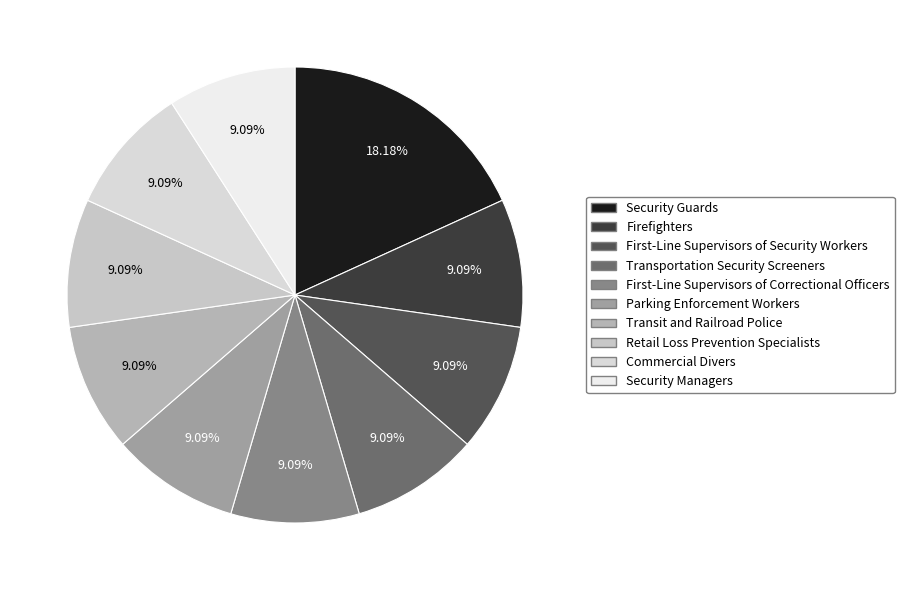

To the nearest percent, what percentage of the pie is Parking Enforcement Workers?

9%